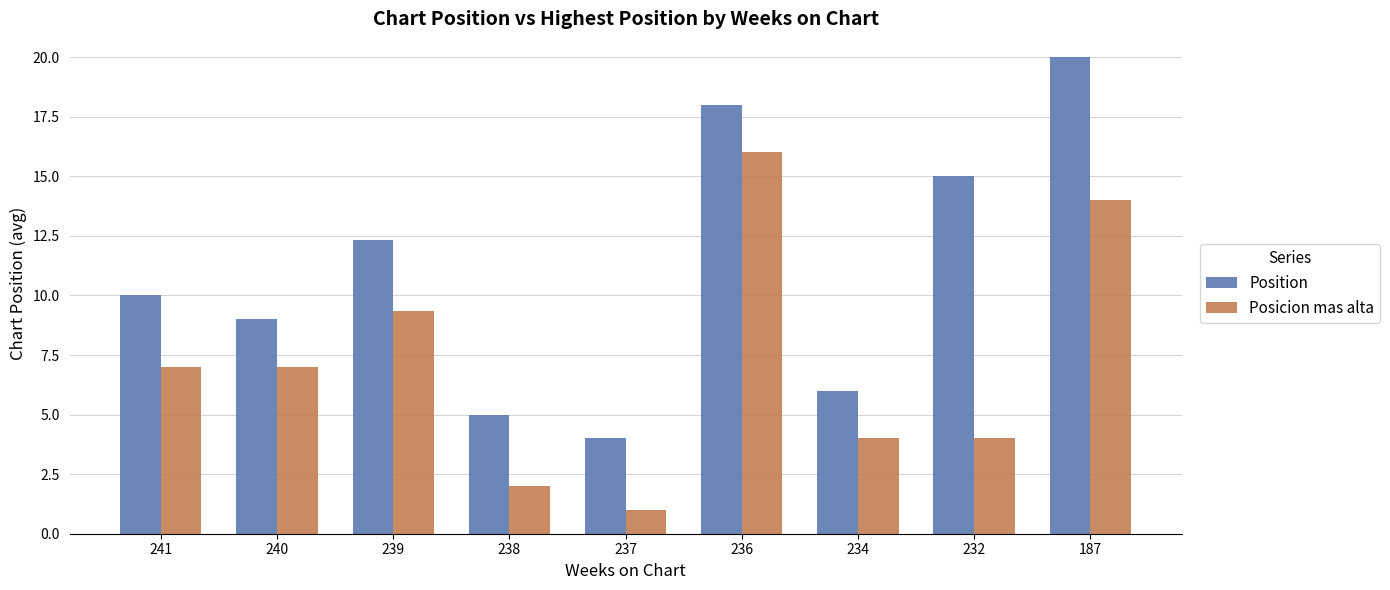

What is the greatest value displayed?

20.0